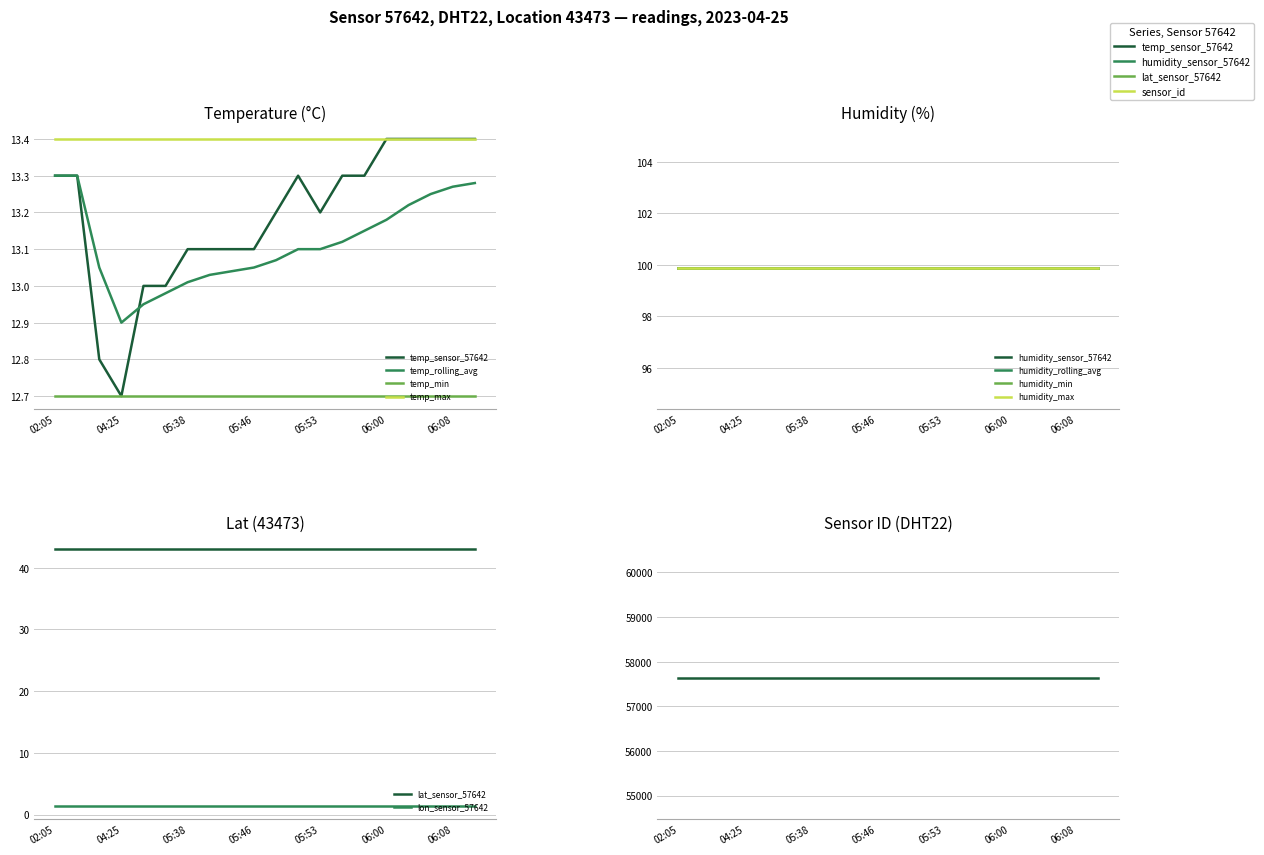

What is the difference between the maximum and minimum values?

0.7